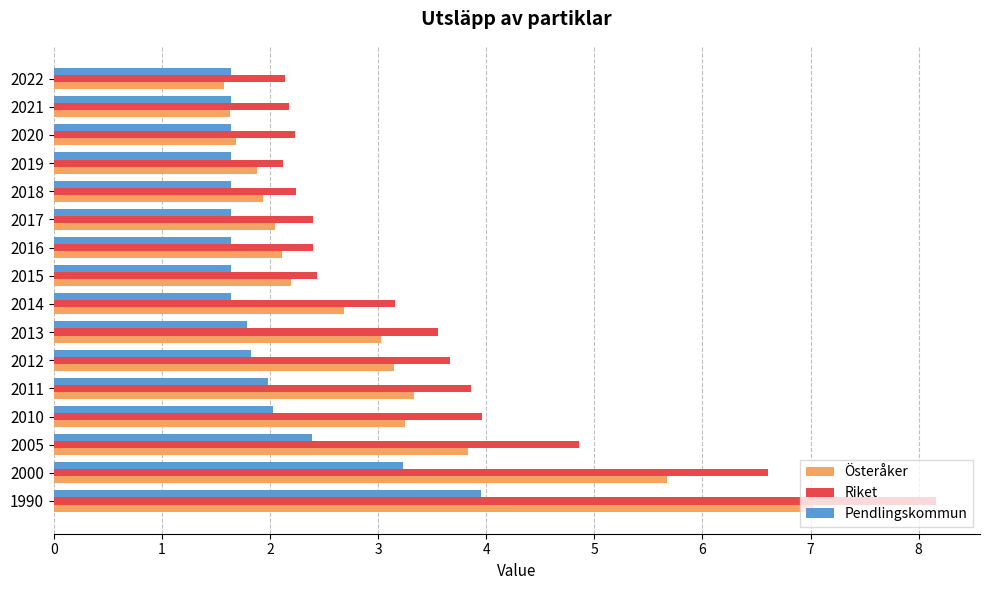

What value does the Riket series have at 2000?

6.6